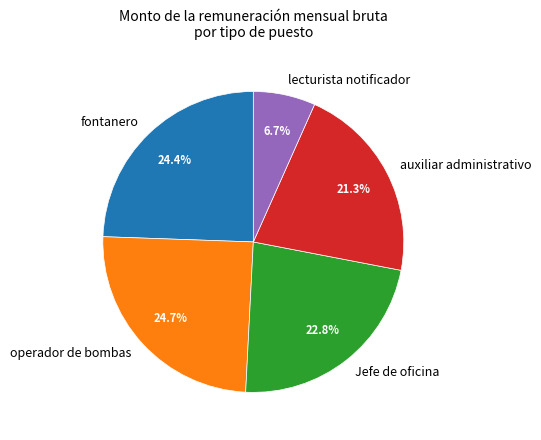

Is fontanero the majority of the pie?

No